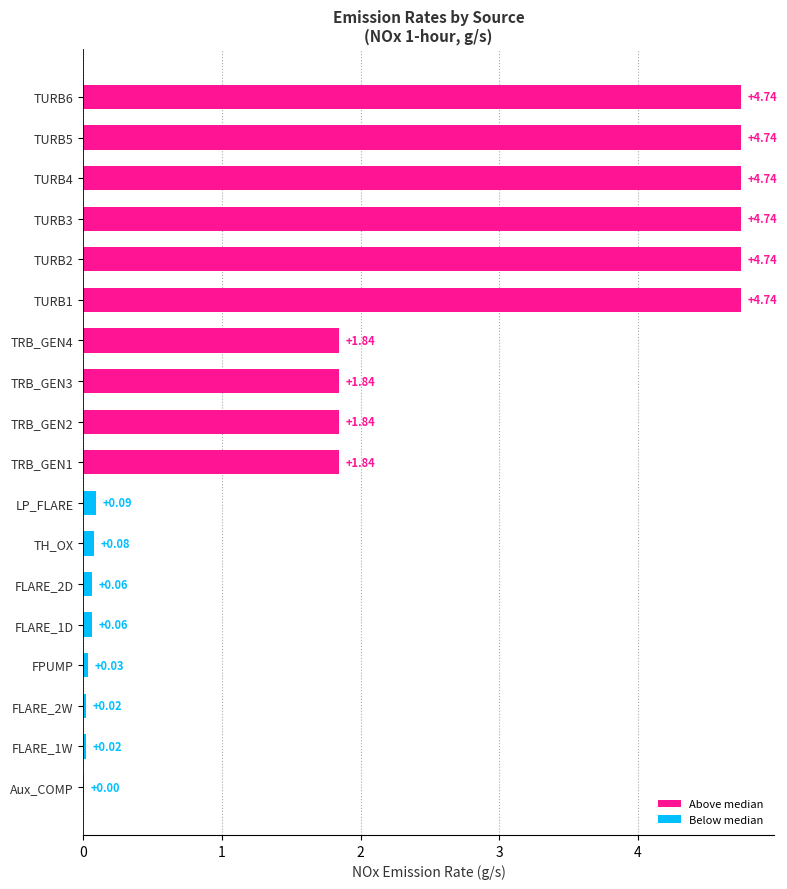

Which has a higher value, LP_FLARE or TURB2?

TURB2